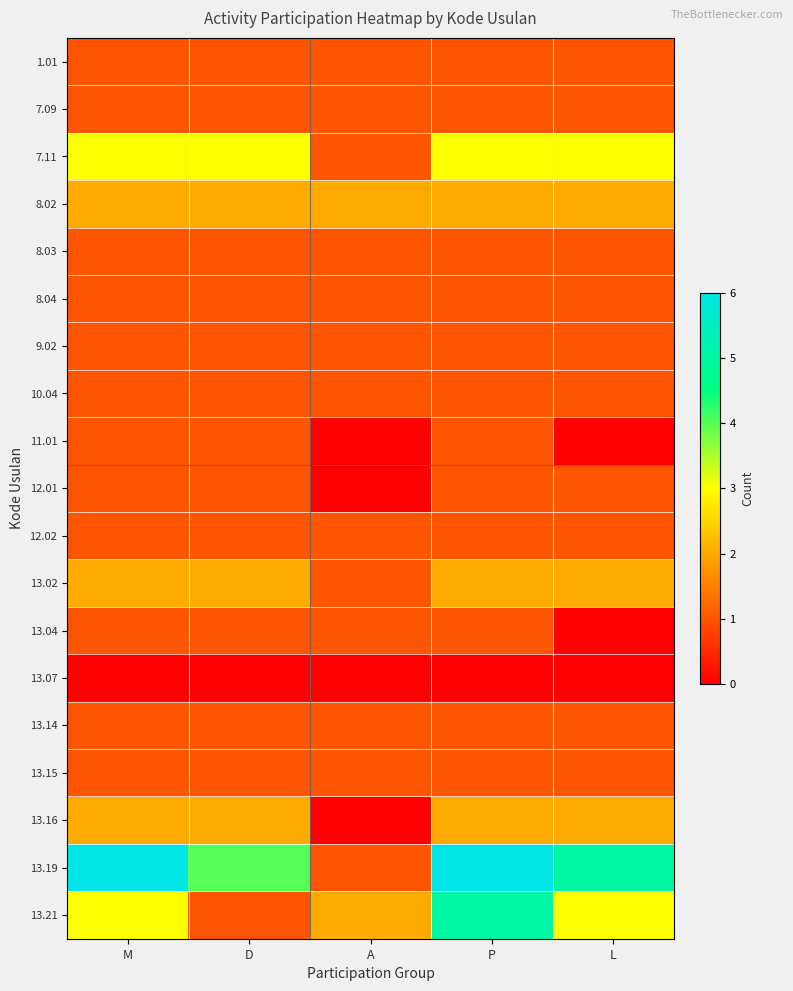

Reading left to right, transcribe all the data shown in this chart.

1.01: M=1	D=1	A=1	P=1	L=1
7.09: M=1	D=1	A=1	P=1	L=1
7.11: M=3	D=3	A=1	P=3	L=3
8.02: M=2	D=2	A=2	P=2	L=2
8.03: M=1	D=1	A=1	P=1	L=1
8.04: M=1	D=1	A=1	P=1	L=1
9.02: M=1	D=1	A=1	P=1	L=1
10.04: M=1	D=1	A=1	P=1	L=1
11.01: M=1	D=1	A=0	P=1	L=0
12.01: M=1	D=1	A=0	P=1	L=1
12.02: M=1	D=1	A=1	P=1	L=1
13.02: M=2	D=2	A=1	P=2	L=2
13.04: M=1	D=1	A=1	P=1	L=0
13.07: M=0	D=0	A=0	P=0	L=0
13.14: M=1	D=1	A=1	P=1	L=1
13.15: M=1	D=1	A=1	P=1	L=1
13.16: M=2	D=2	A=0	P=2	L=2
13.19: M=6	D=4	A=1	P=6	L=5
13.21: M=3	D=1	A=2	P=5	L=3